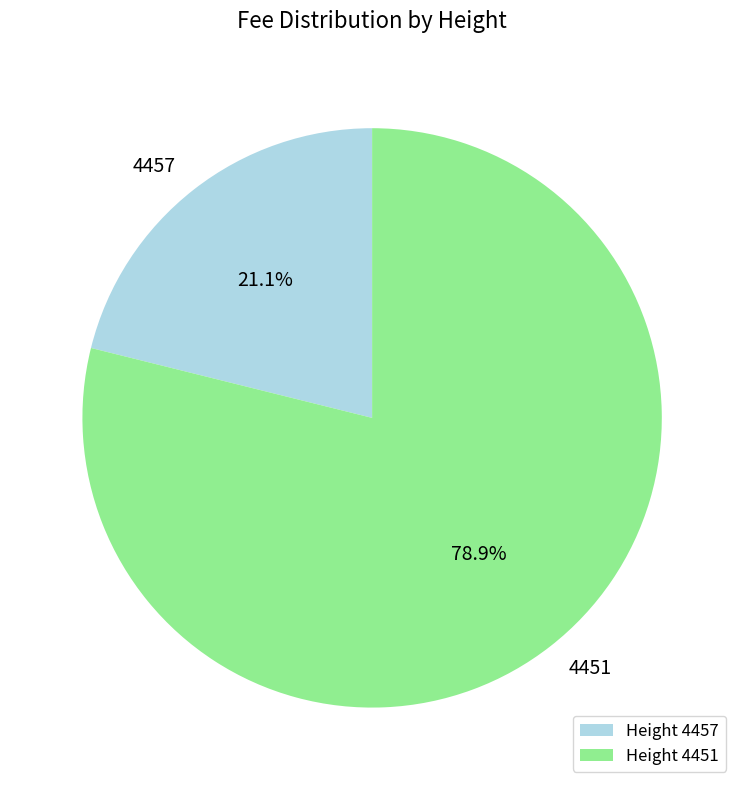

How many segments does this pie chart have?

2